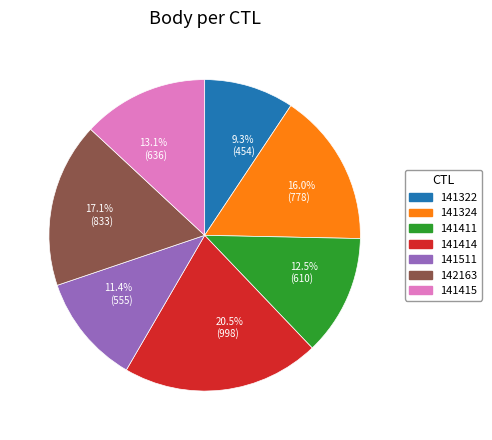

Is there a majority slice in this chart?

No